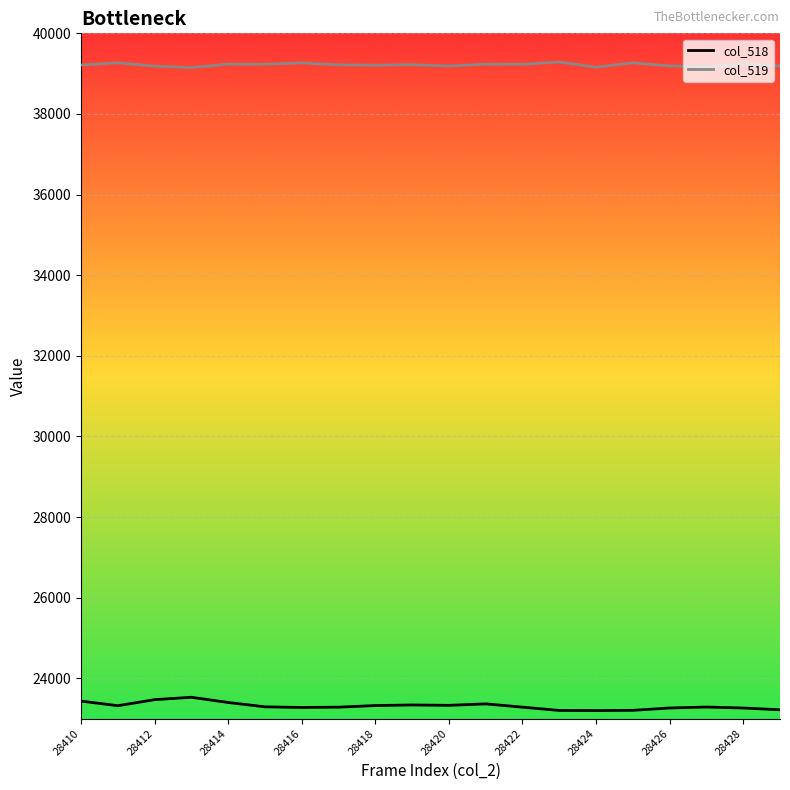

True or false: col_518 and col_519 intersect in this chart.

False